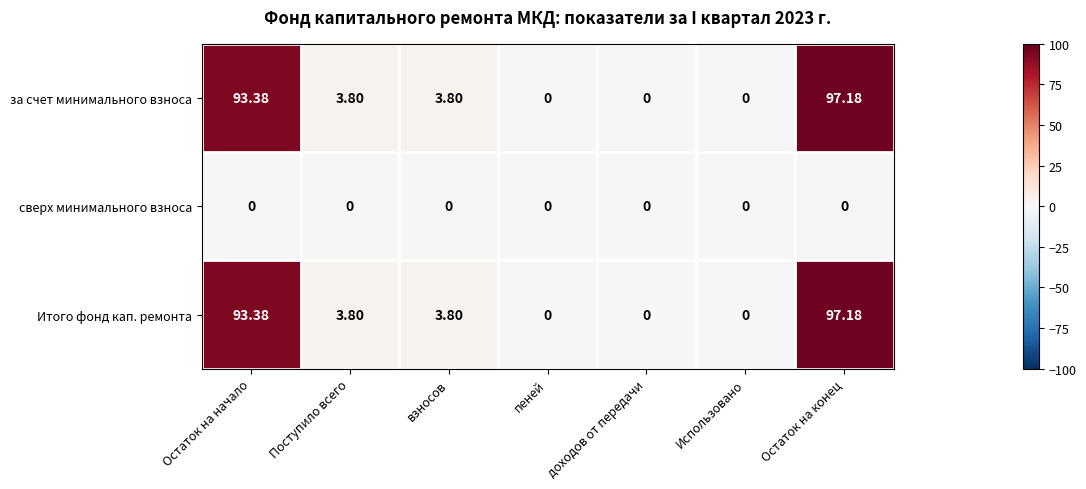

At which category does the chart reach its peak across all series?

Остаток на конец